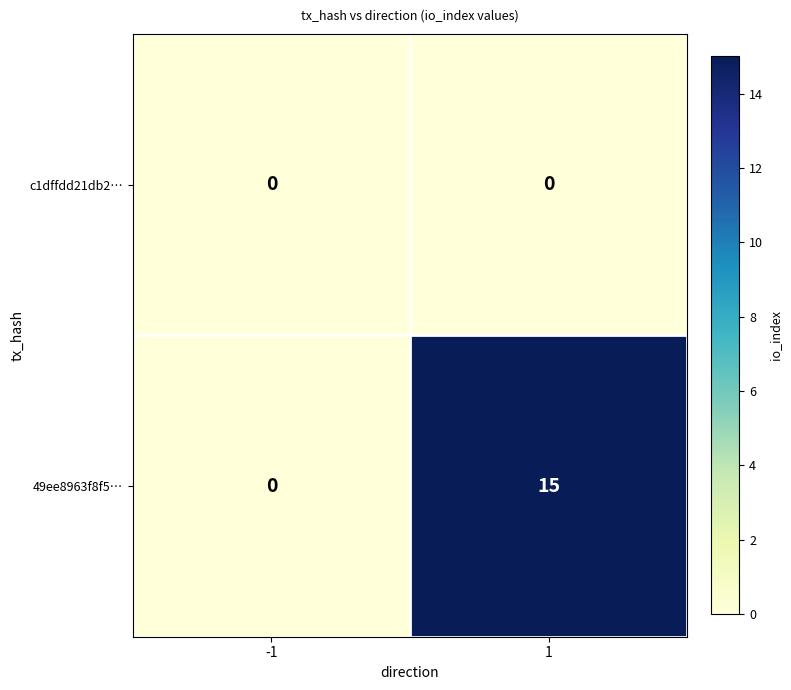

At how many categories does at least one series exceed 7?

1